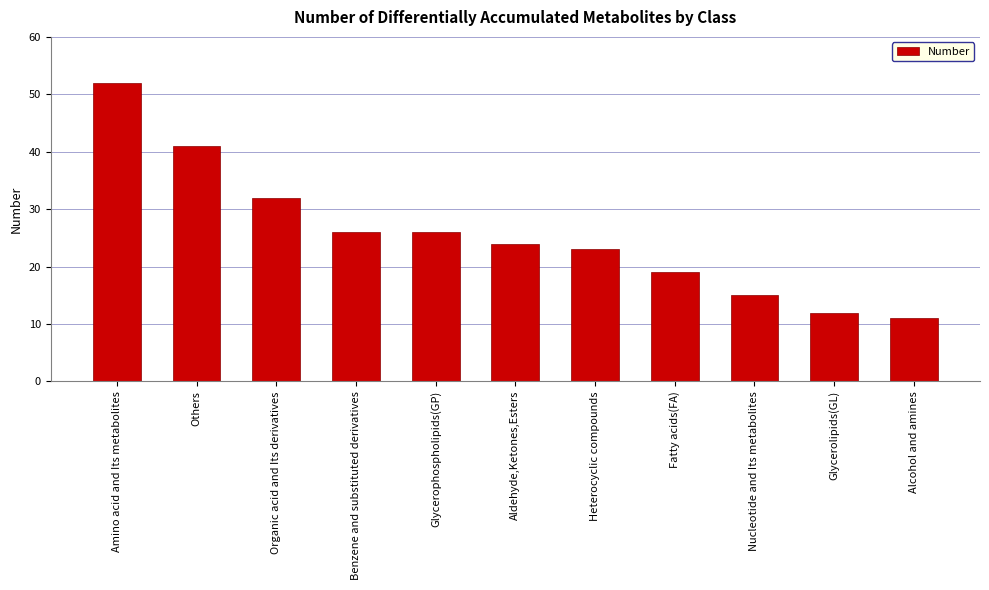

What position from the right is Heterocyclic compounds?

5